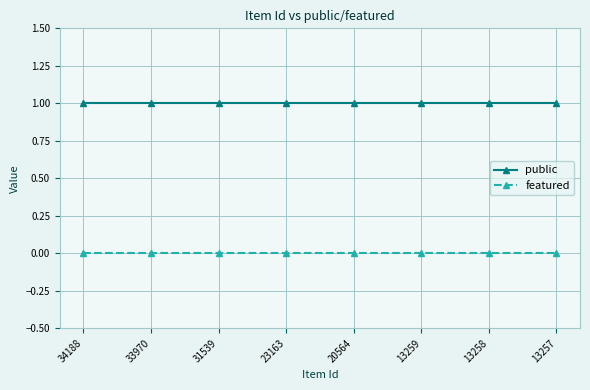

How many lines are shown in the chart?

2